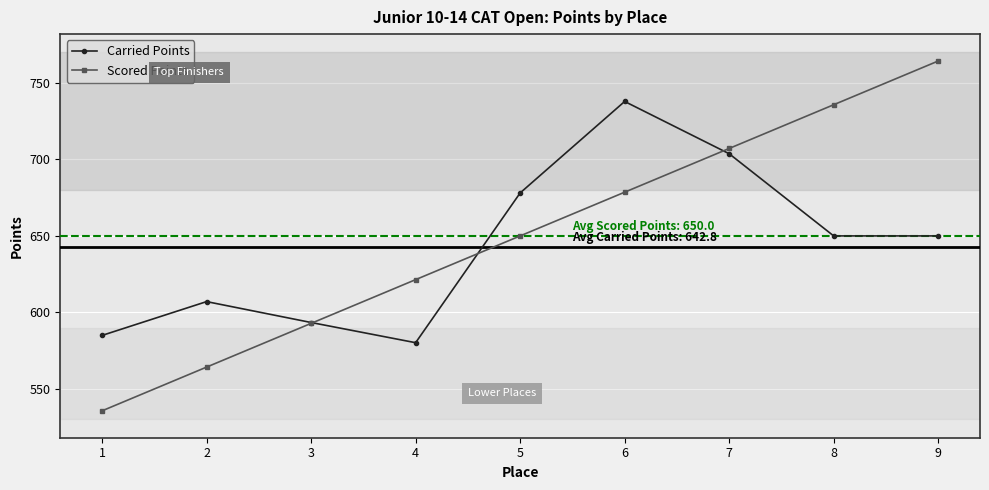

What is the sum of all Scored Points values?

5850.0